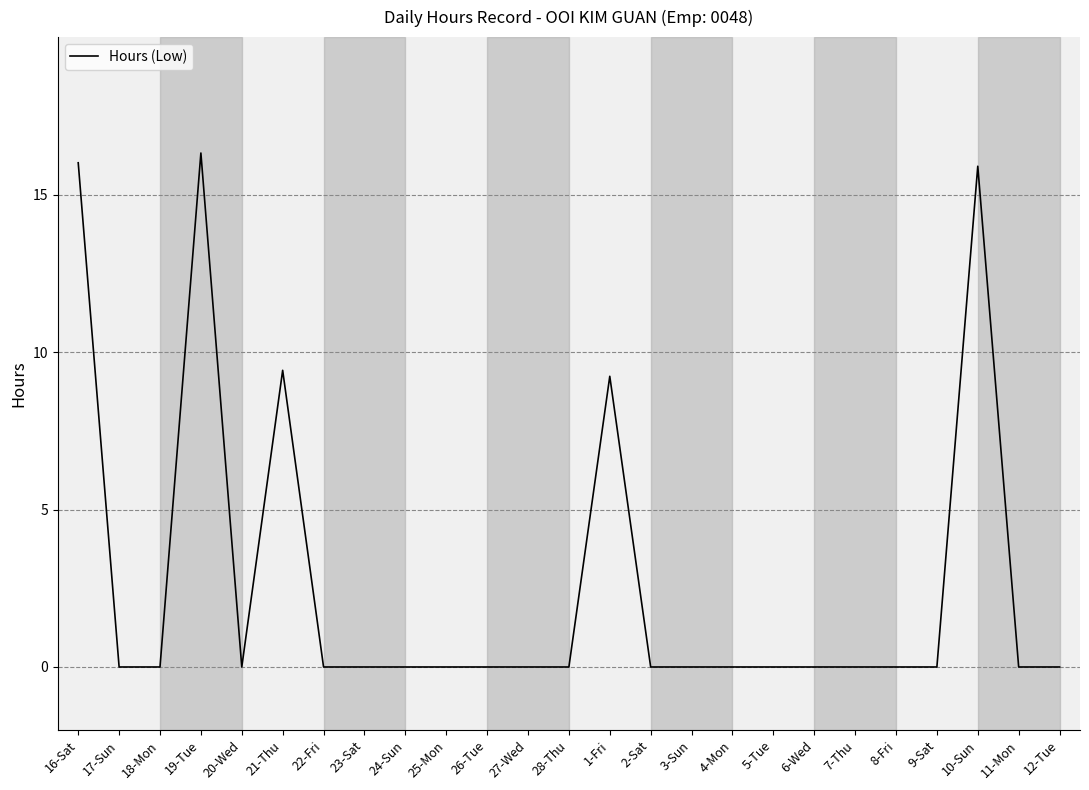

Where is the data nearest to the value 8?

1-Fri